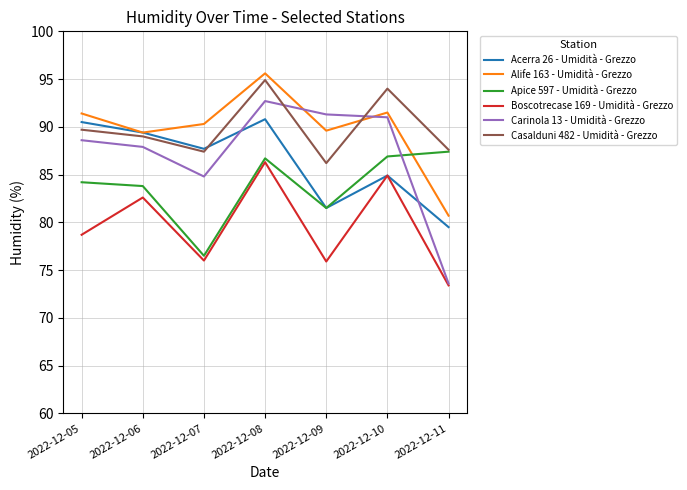

What value does the Boscotrecase 169 - Umidità - Grezzo series have at 2022-12-09?

75.9